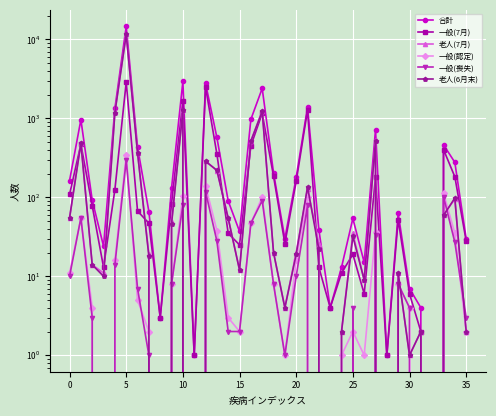

Which series changed the most between 15 and 33?

合計